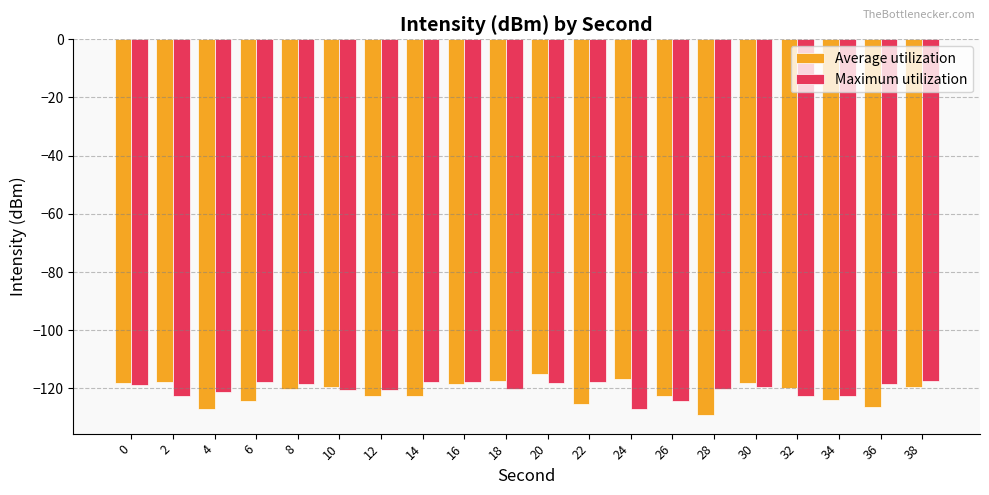

List the series in order of their peak value, lowest first.

Maximum utilization, Average utilization